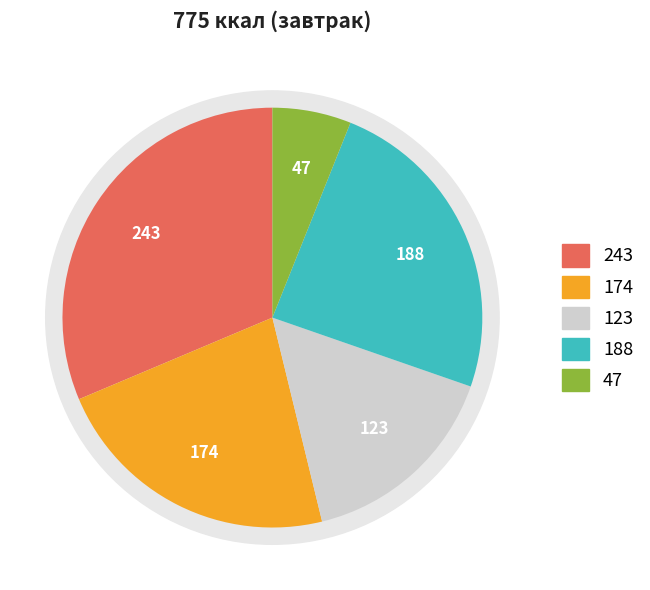

What is the ratio of the value at Каша гречневая рассыпчатая (Завтрак) to the value at Курица тушеная (Завтрак)?

1.4